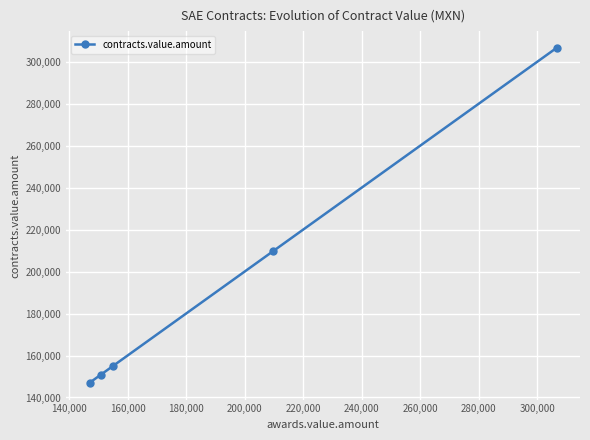

What is the maximum value shown in the chart?

306671.5